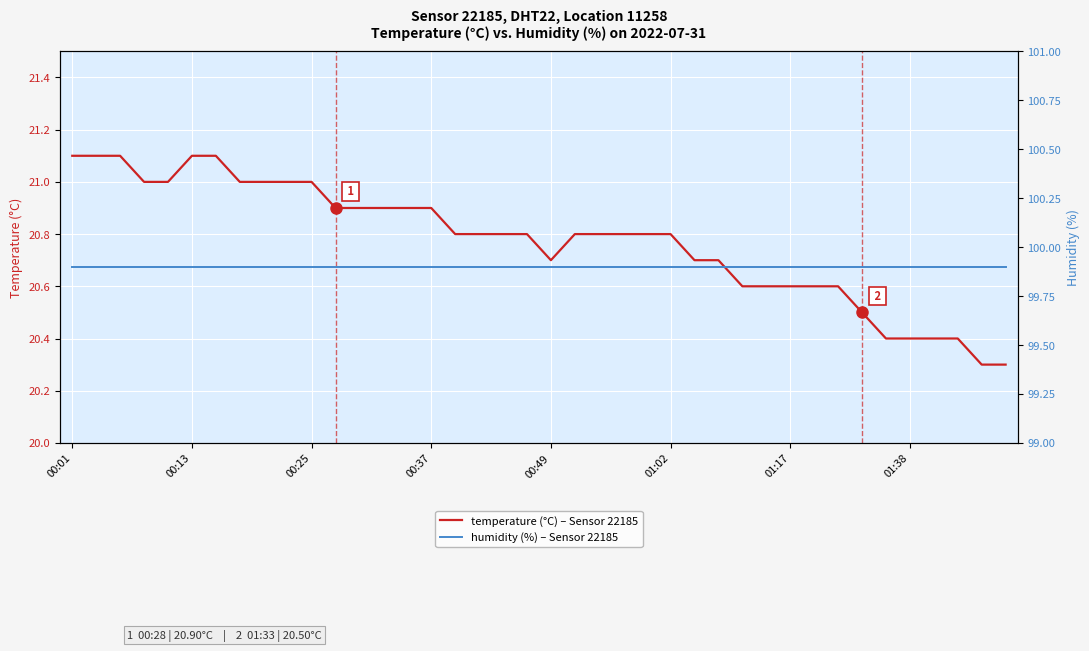

What is the maximum value for temperature (°C) – Sensor 22185?

21.1